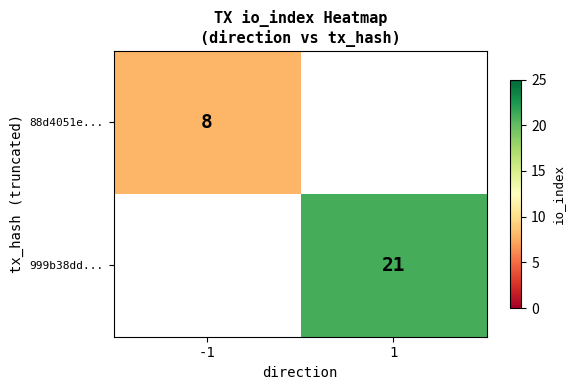

True or false: 999b38dd... has a value of 21 at 1.

True